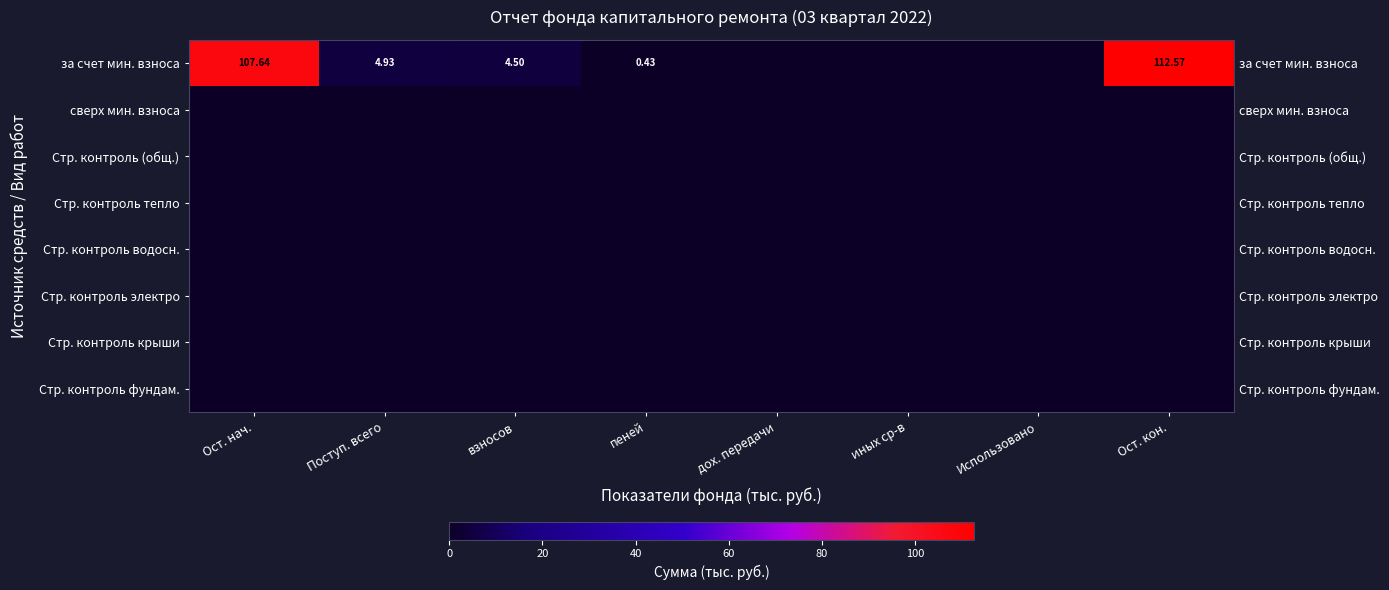

Which has a higher value, Поступ. всего or дох. передачи?

Поступ. всего